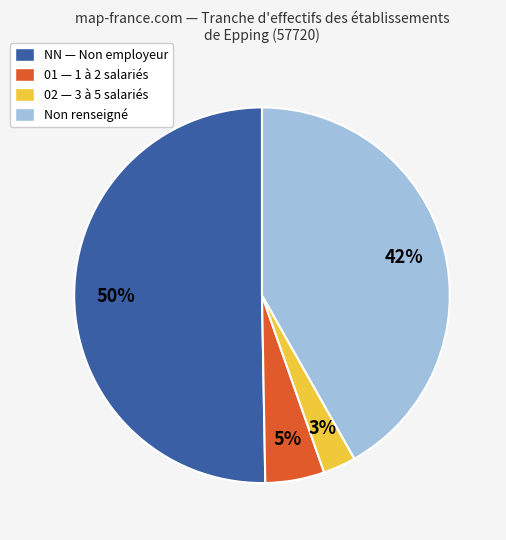

Count the number of slices in the pie.

4